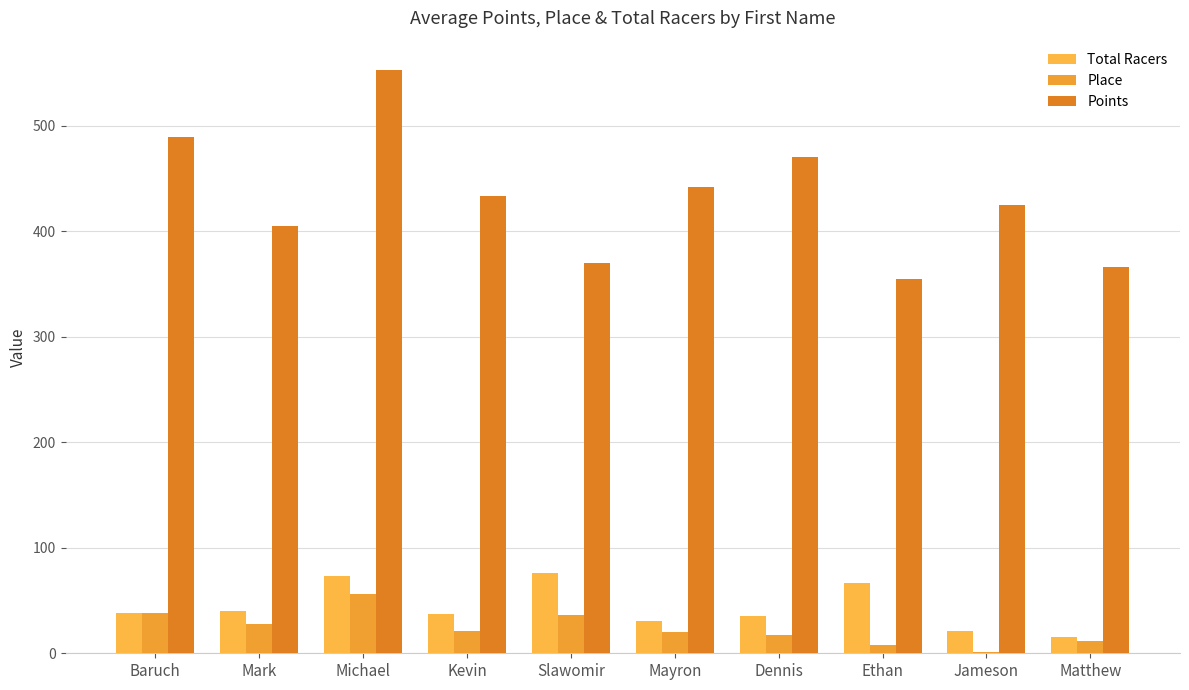

Between Dennis and Kevin, which is larger?

Kevin